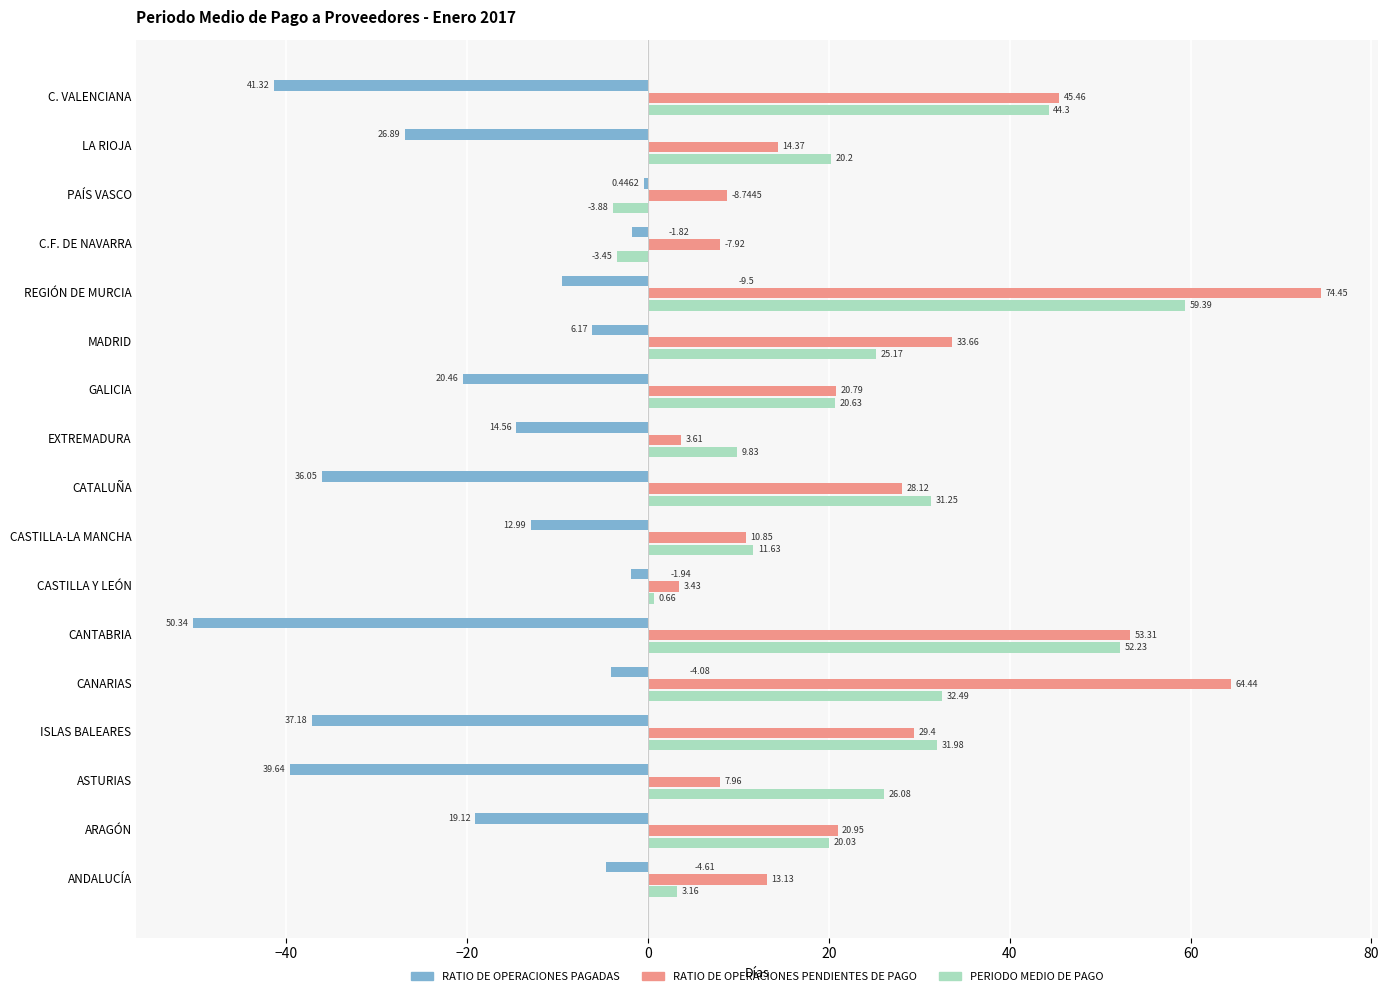

Which series changed the most between ASTURIAS and EXTREMADURA?

RATIO DE OPERACIONES PAGADAS